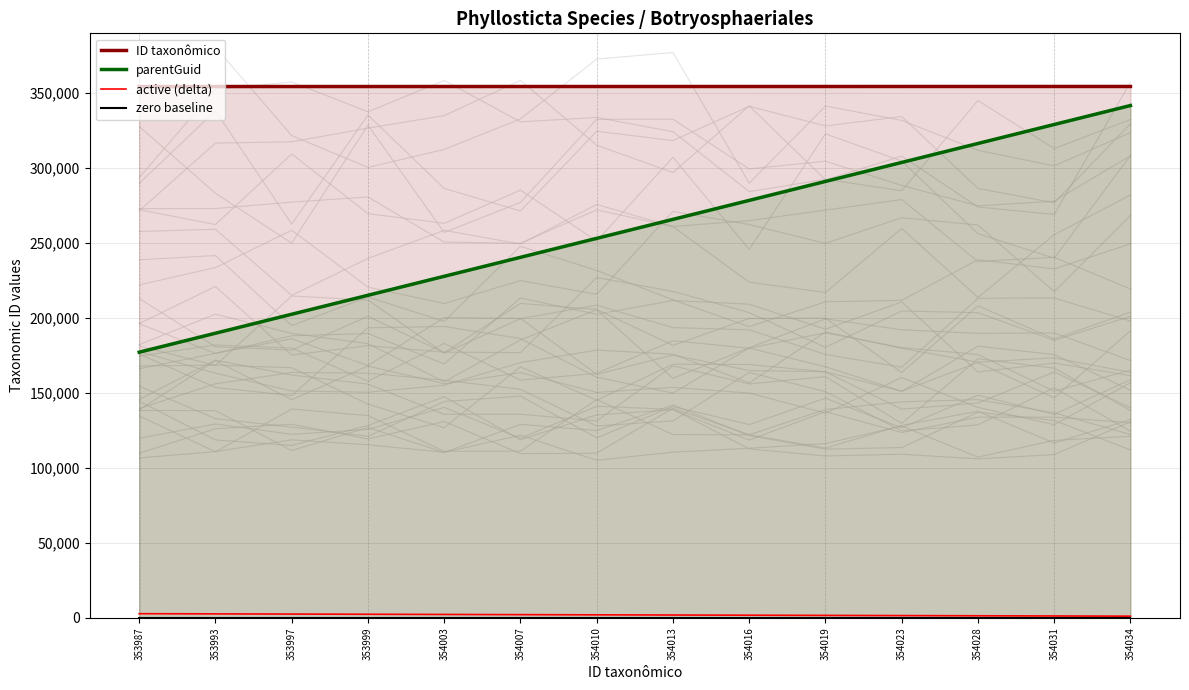

Reading right to left, list all the values displayed in this chart.

ID taxonômico: 354034.0	354031.0	354028.0	354023.0	354019.0	354016.0	354013.0	354010.0	354007.0	354003.0	353999.0	353997.0	353993.0	353987.0
parentGuid: 341340.8	328698.5	316056.2	303414.0	290771.8	278129.5	265487.2	252845.0	240202.8	227560.5	214918.2	202276.0	189633.8	176991.5
active (delta): 1126.9	1253.3	1379.7	1506.1	1632.5	1758.9	1885.3	2011.7	2138.0	2264.4	2390.8	2517.2	2643.6	2770.0
zero baseline: 0.0	0.0	0.0	0.0	0.0	0.0	0.0	0.0	0.0	0.0	0.0	0.0	0.0	0.0